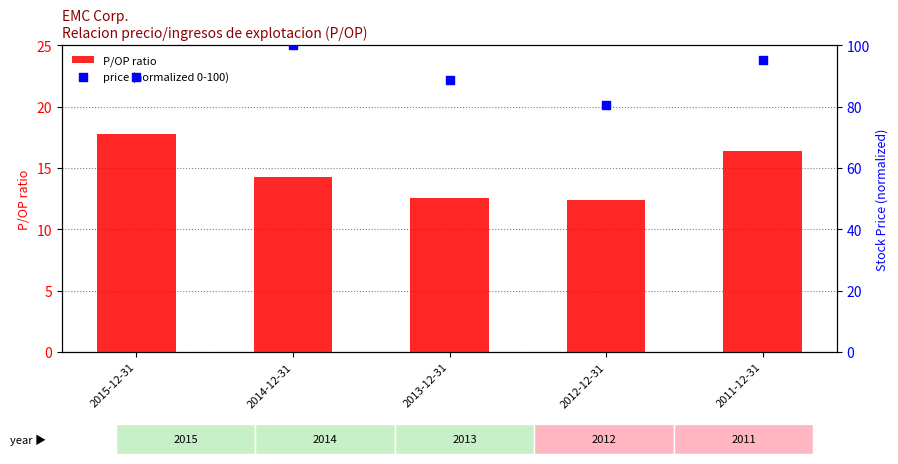

Which series has the largest total across all categories?

price (normalized 0-100)